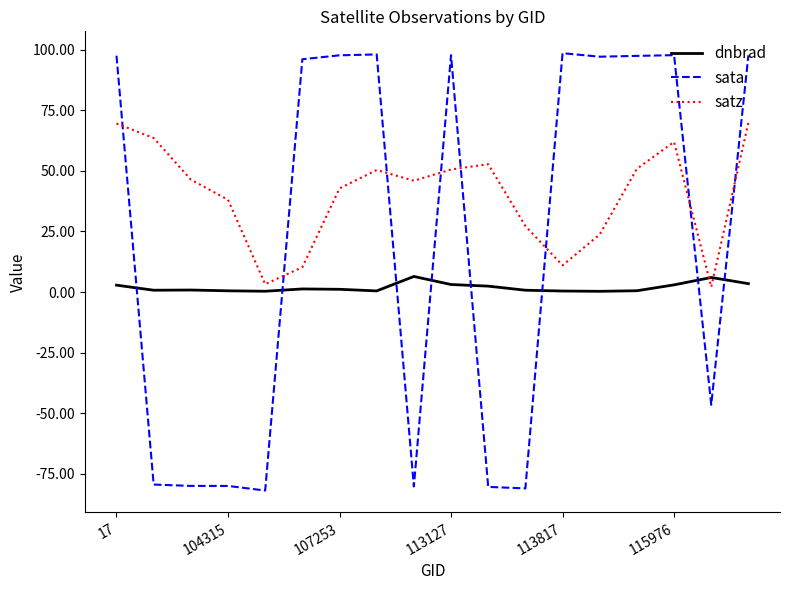

What is the average value of the sata series?

20.4